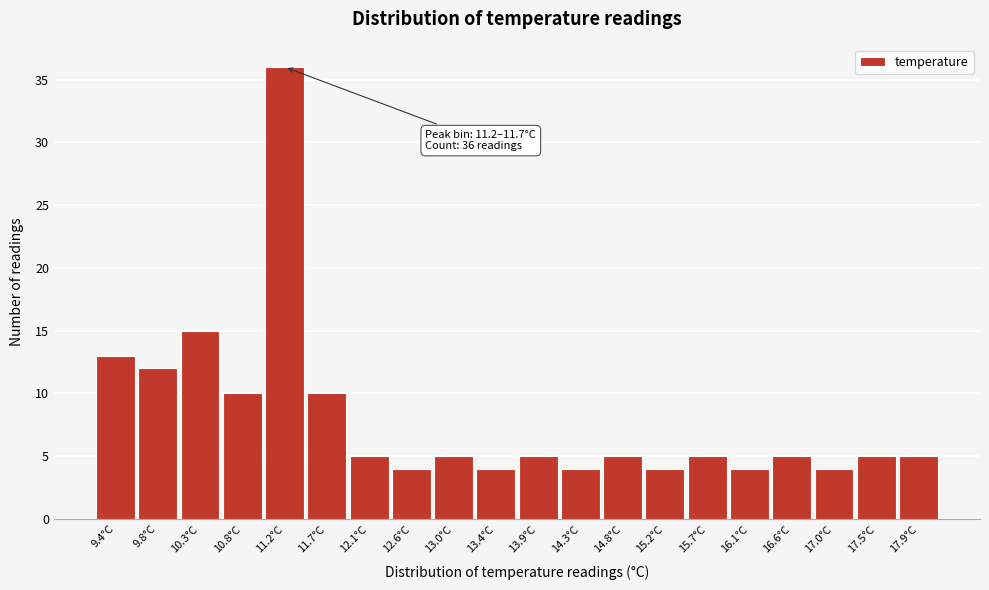

Reading right to left, extract all data points from this chart.

17.9°C=5	17.5°C=5	17.0°C=4	16.6°C=5	16.1°C=4	15.7°C=5	15.2°C=4	14.8°C=5	14.3°C=4	13.9°C=5	13.4°C=4	13.0°C=5	12.6°C=4	12.1°C=5	11.7°C=10	11.2°C=36	10.8°C=10	10.3°C=15	9.8°C=12	9.4°C=13